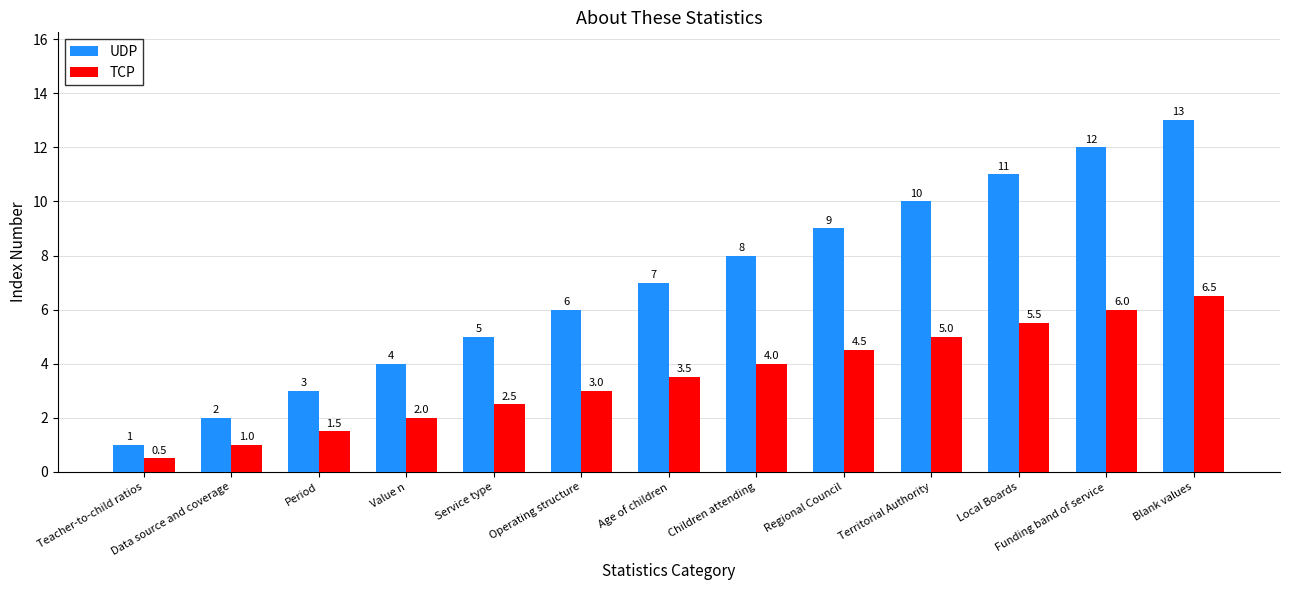

How many values in the TCP series are below 3?

5